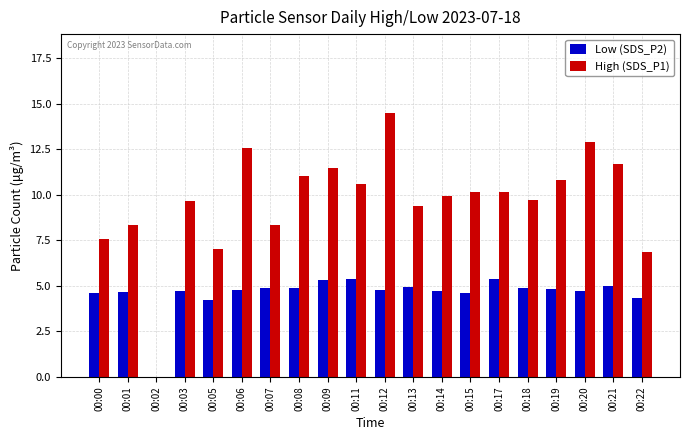

What is the sum of all High (SDS_P1) values?

192.7